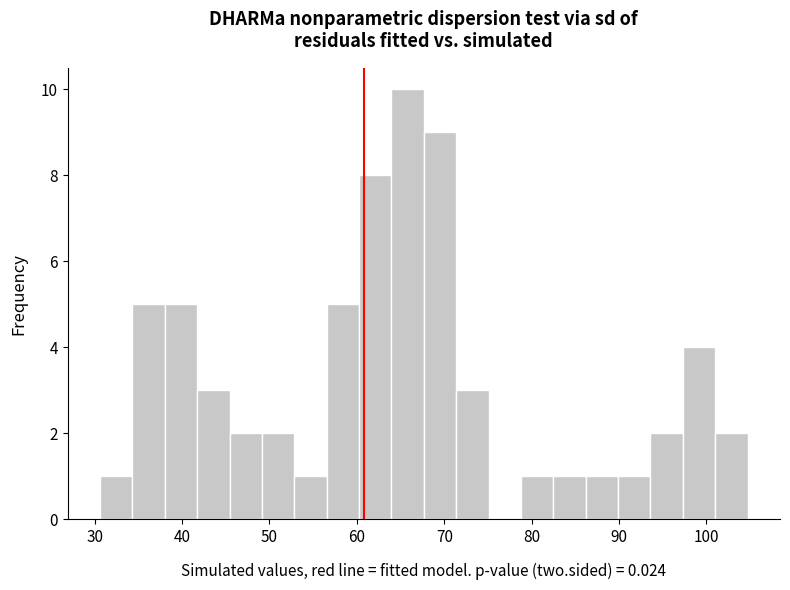

Read against the x-axis, roughly where is the centre of the tallest bar?

66